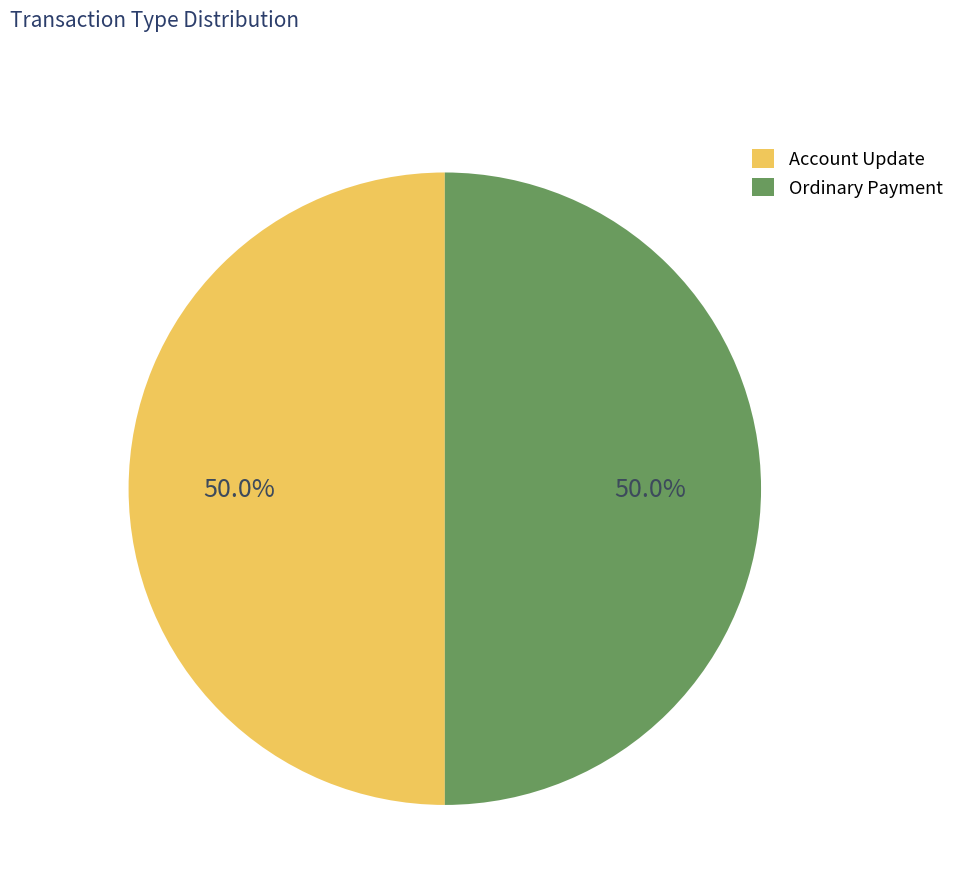

What is the total percentage of Account Update and Ordinary Payment?

100.0%